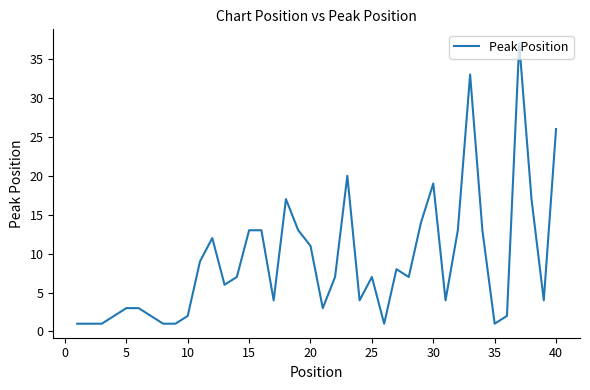

What is the maximum value shown in the chart?

37